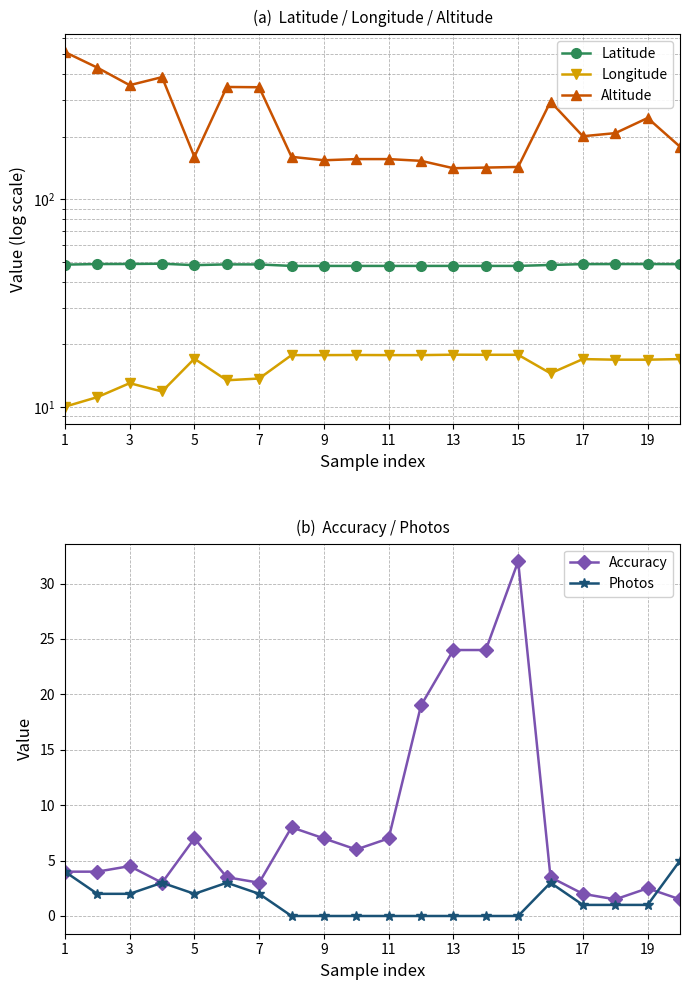

Is it true that Accuracy equals 7.0 at 11?

True